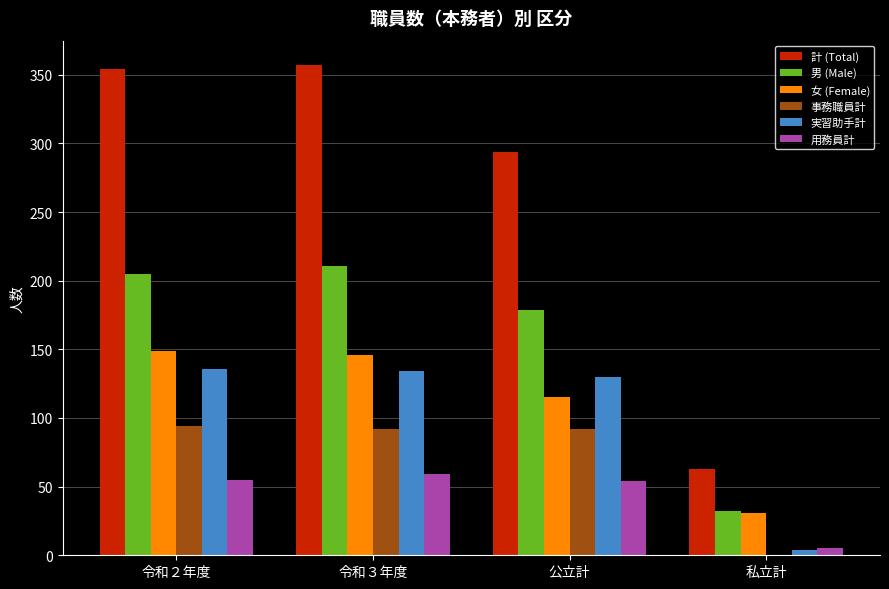

Is the value of 用務員計 at 公立計 greater than the value of 男 (Male) at 私立計?

Yes